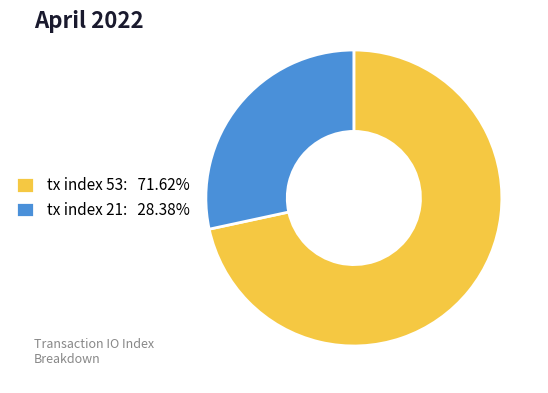

Is tx index 21 the majority of the pie?

No